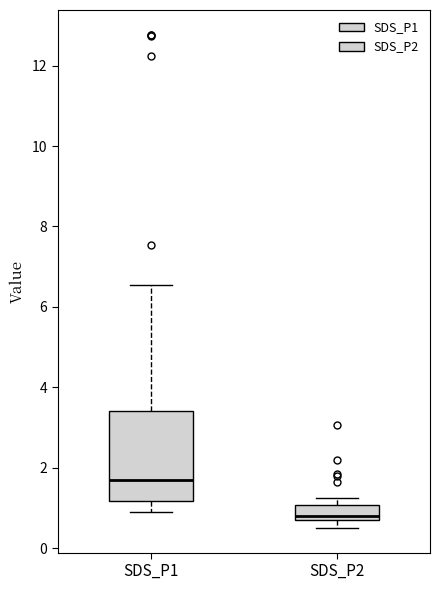

Which box is the tallest, from its lower edge to its upper edge?

SDS_P1